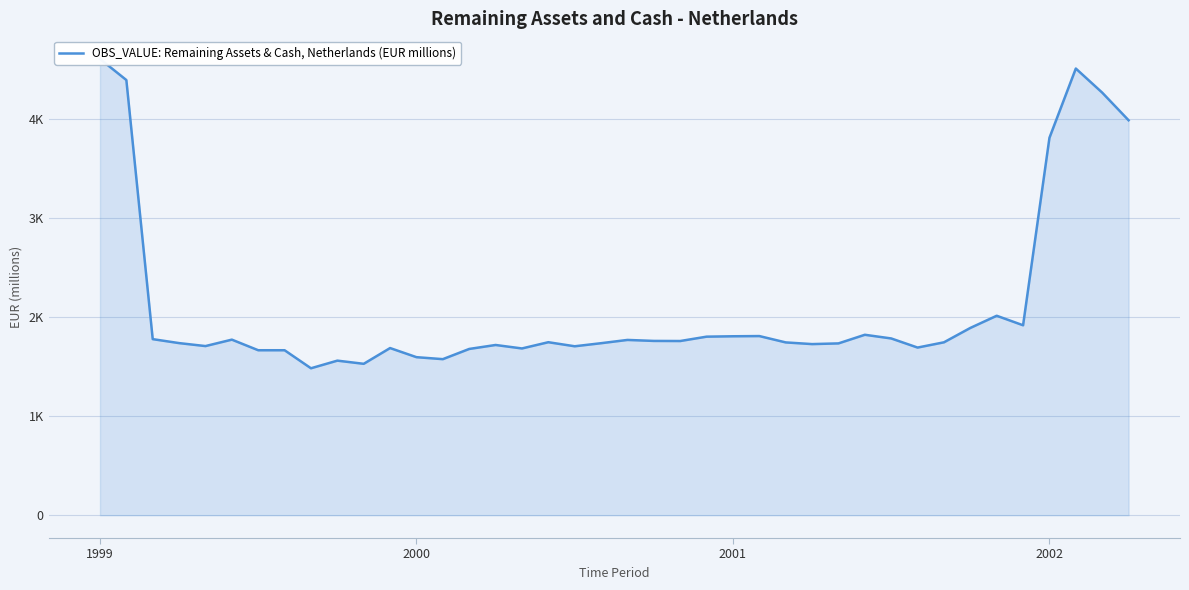

Between 2000 and 35, which is larger?

2000